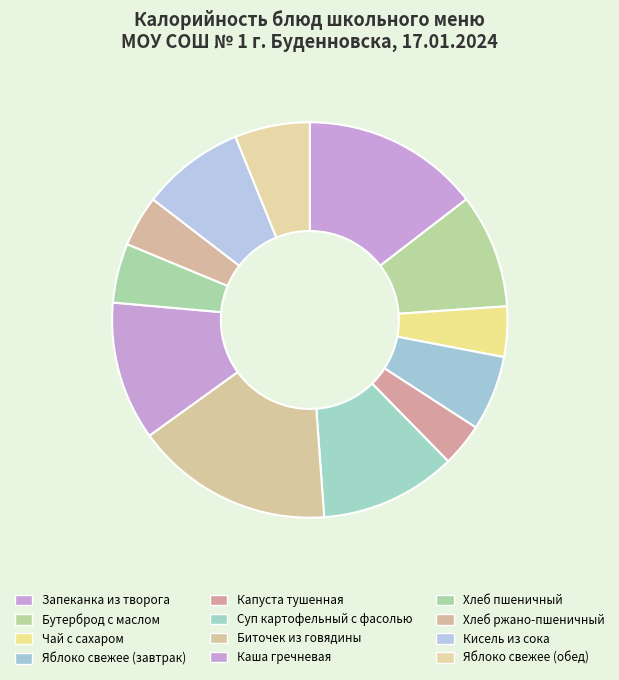

Is there any slice that represents more than half of the pie?

No